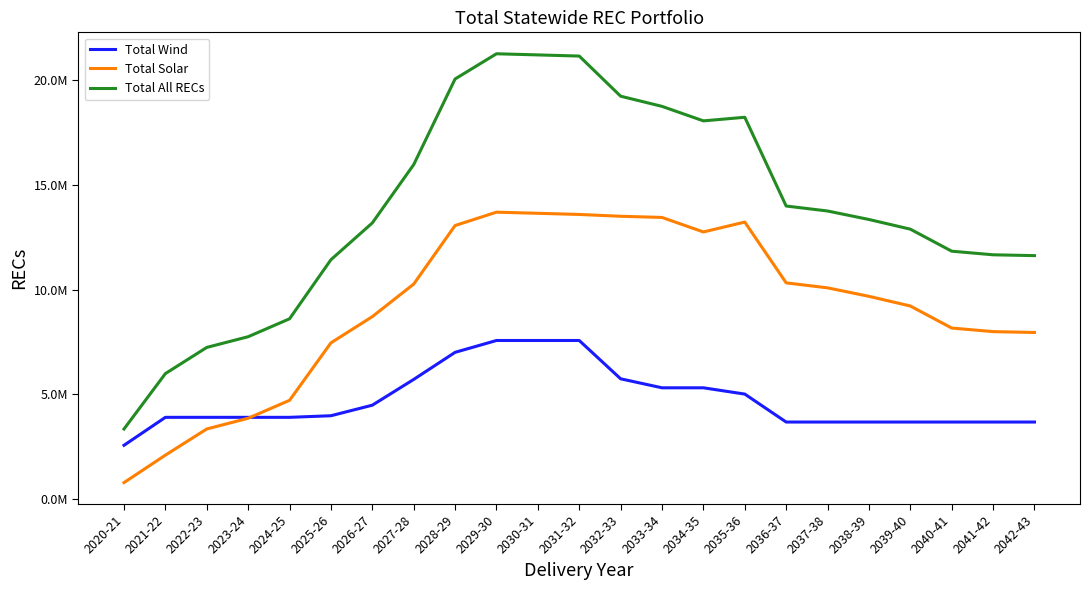

Reading left to right, list all the values displayed in this chart.

Total Wind: 2020-21=2560409.0	2021-22=3895928.0	2022-23=3895928.0	2023-24=3895928.0	2024-25=3895928.0	2025-26=3972152.2	2026-27=4476202.4	2027-28=5706869.1	2028-29=7001297.1	2029-30=7567108.4	2030-31=7567108.4	2031-32=7567108.4	2032-33=5736699.4	2033-34=5306699.4	2034-35=5306699.4	2035-36=5006699.4	2036-37=3671180.4	2037-38=3671180.4	2038-39=3671180.4	2039-40=3671180.4	2040-41=3671180.4	2041-42=3671180.4	2042-43=3671180.4
Total Solar: 2020-21=777880.9	2021-22=2089427.1	2022-23=3340278.2	2023-24=3851954.9	2024-25=4707988.3	2025-26=7453972.0	2026-27=8706884.2	2027-28=10261910.3	2028-29=13059235.4	2029-30=13697474.3	2030-31=13643403.3	2031-32=13588176.1	2032-33=13501505.1	2033-34=13445454.8	2034-35=12752383.4	2035-36=13224640.3	2036-37=10320198.1	2037-38=10082267.3	2038-39=9676942.8	2039-40=9214600.8	2040-41=8161954.6	2041-42=7990225.5	2042-43=7950117.0
Total All RECs: 2020-21=3338289.9	2021-22=5985355.1	2022-23=7236206.2	2023-24=7747882.9	2024-25=8603916.3	2025-26=11426124.2	2026-27=13183086.5	2027-28=15968779.5	2028-29=20060532.4	2029-30=21264582.7	2030-31=21210511.7	2031-32=21155284.5	2032-33=19238204.5	2033-34=18752154.2	2034-35=18059082.8	2035-36=18231339.6	2036-37=13991378.4	2037-38=13753447.7	2038-39=13348123.2	2039-40=12885781.1	2040-41=11833134.9	2041-42=11661405.9	2042-43=11621297.4